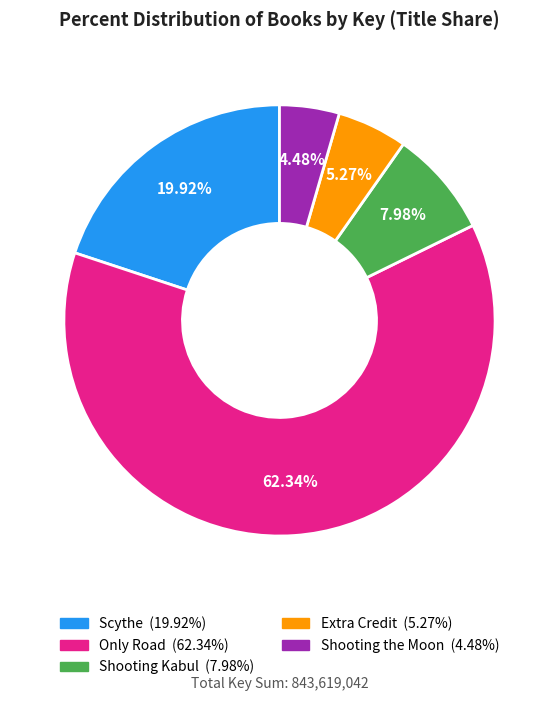

Combined, do Extra Credit and Shooting the Moon account for over 50%?

No